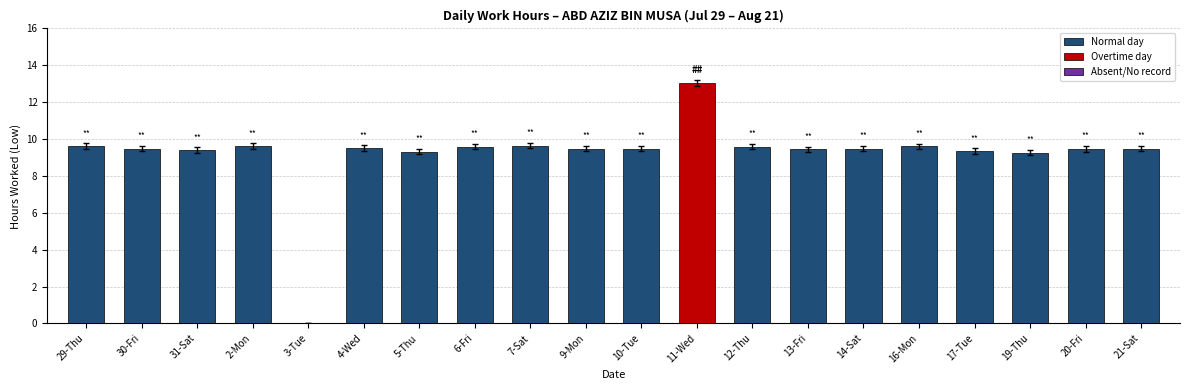

Approximately how many times larger is the value at 21-Sat compared to 10-Tue?

1.0